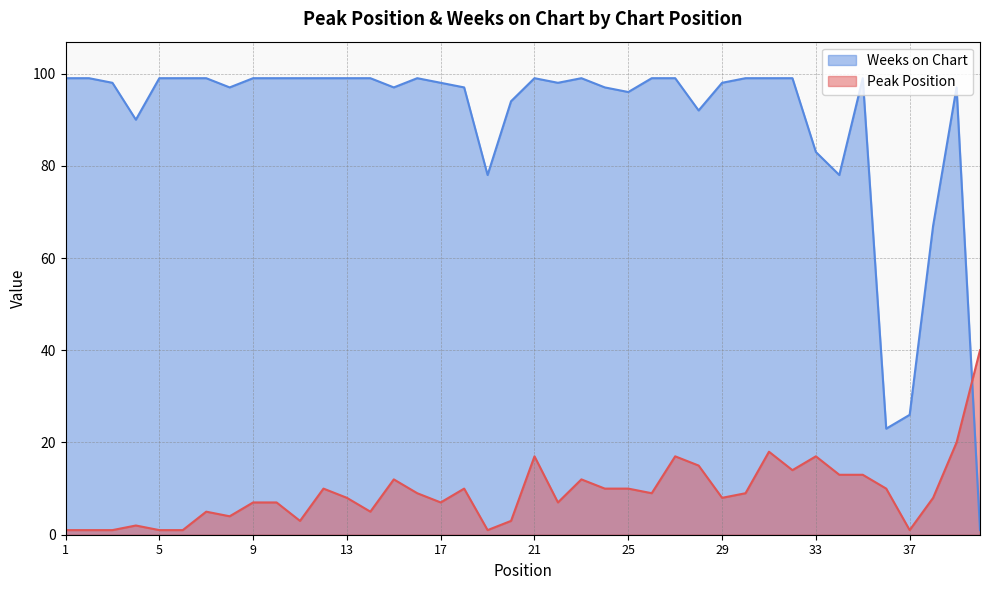

At which label does Weeks on Chart reach its minimum?

40